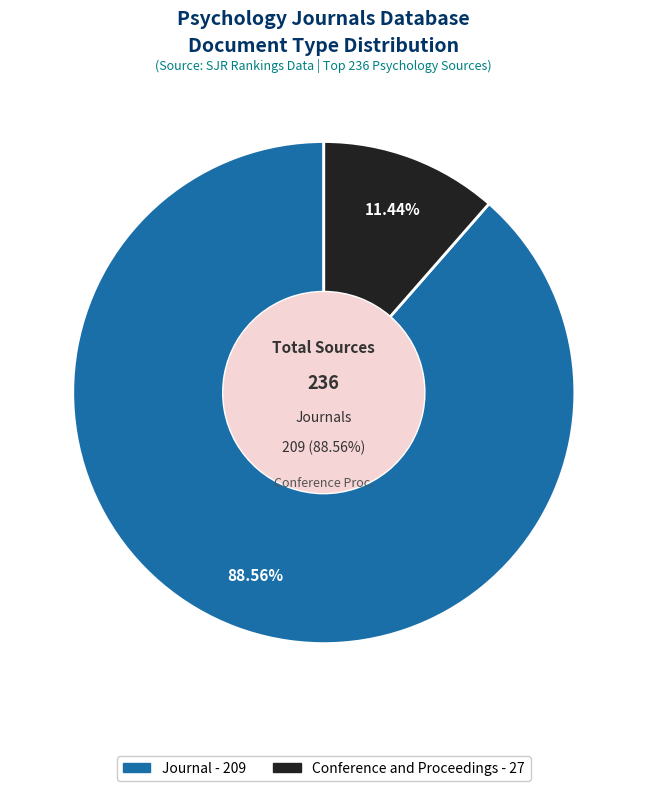

To the nearest percent, what is the combined percentage of journal and conference and proceedings?

100%